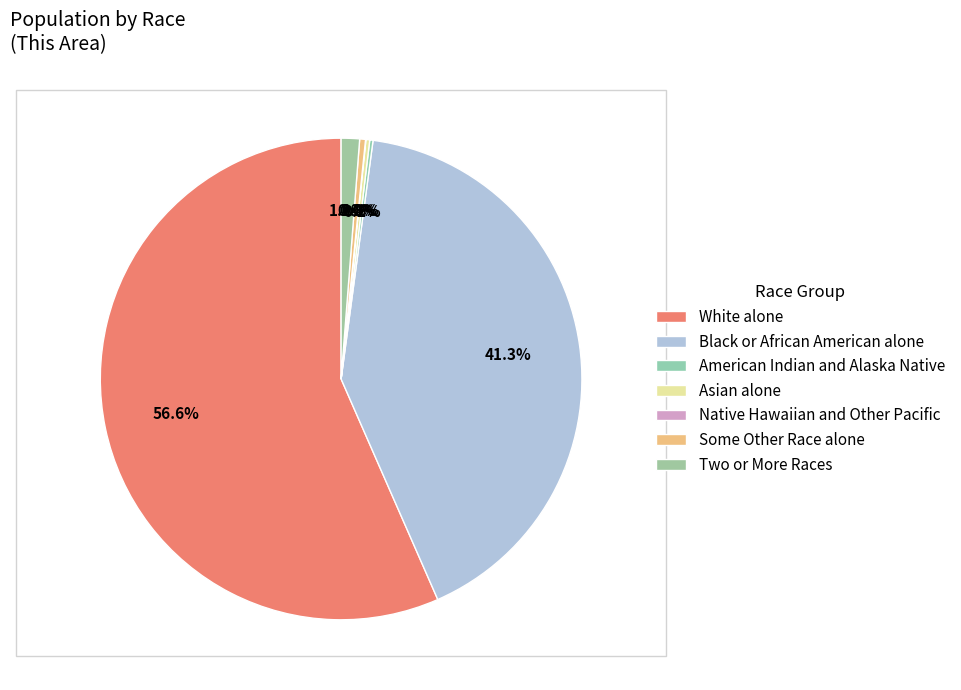

Is it true that White alone is 57% of the pie?

True